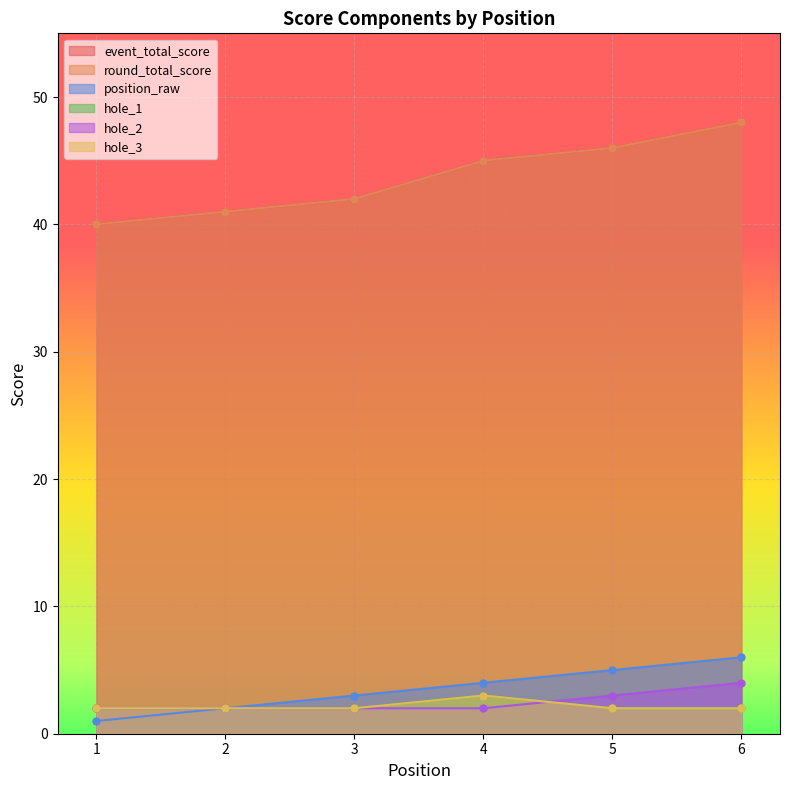

At which label does event_total_score first exceed 45?

5